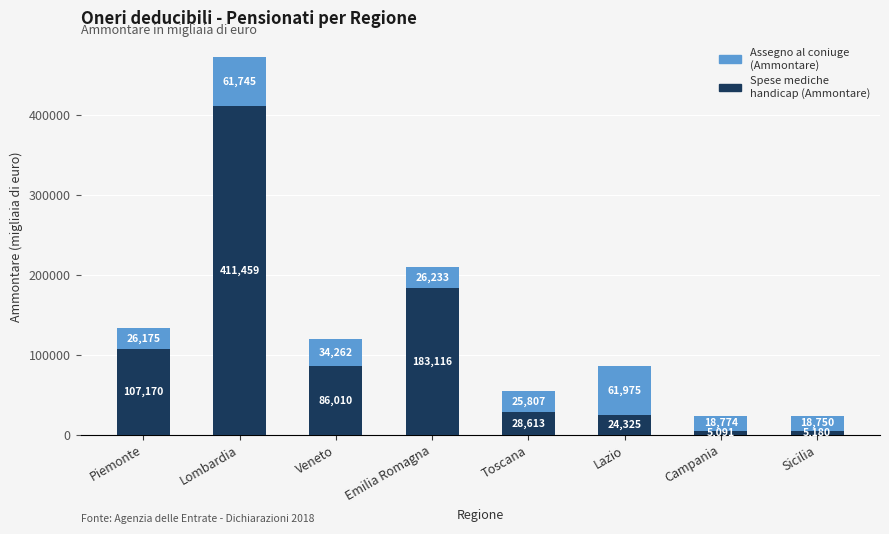

How many bars are there in total?

8